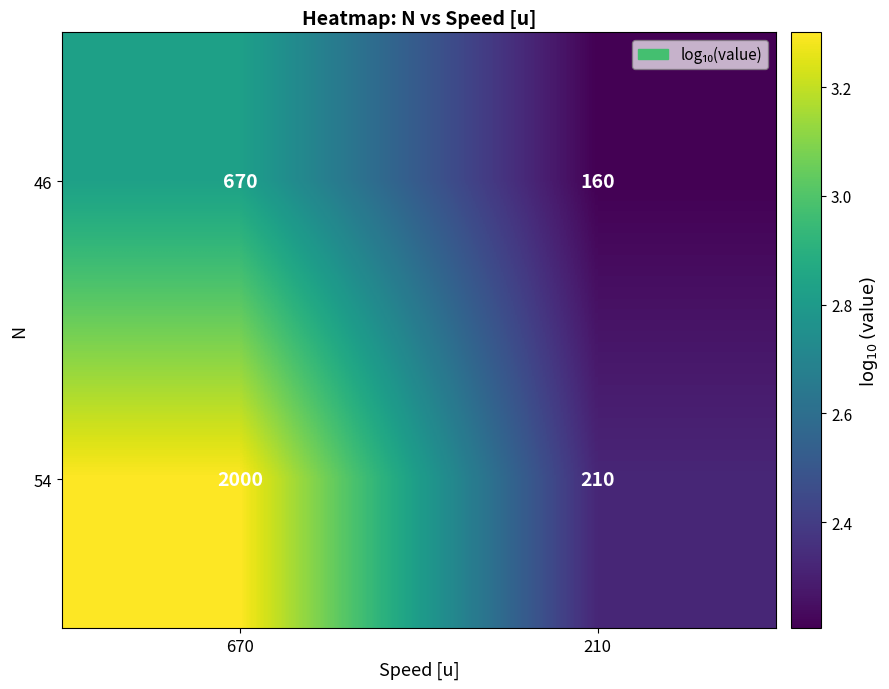

What is the spread (max minus min) of values at 210?

50